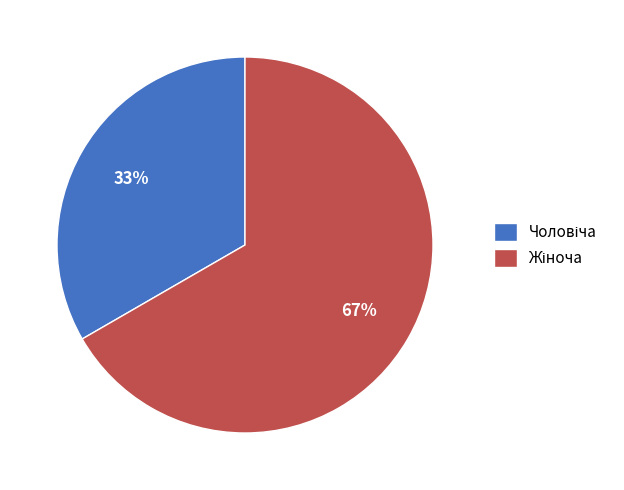

Does any single category account for the majority?

Yes